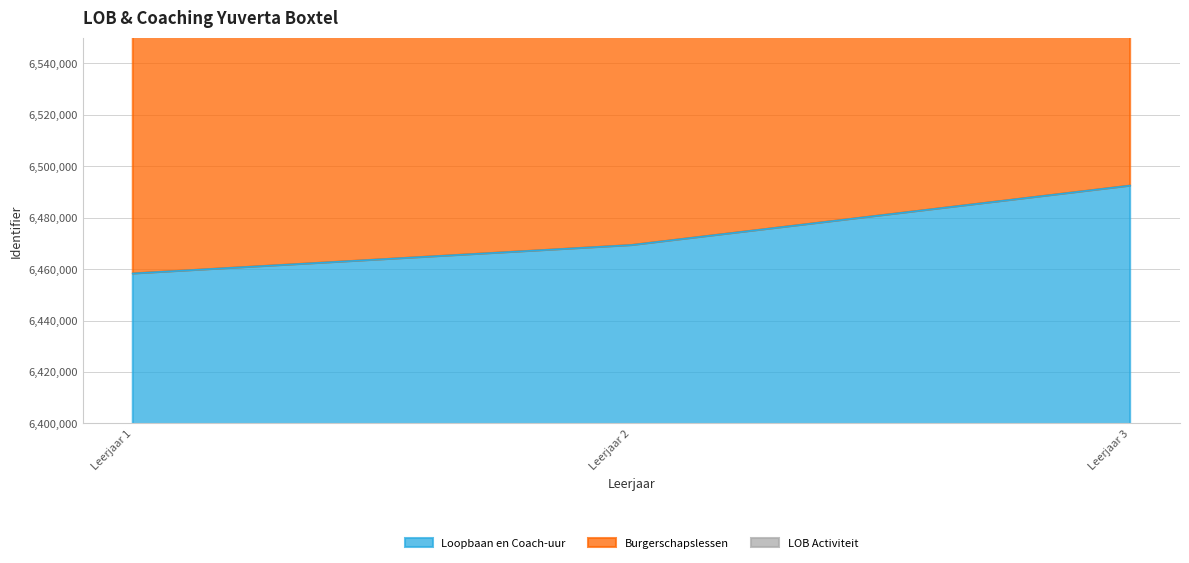

How many data points does each series have?

3